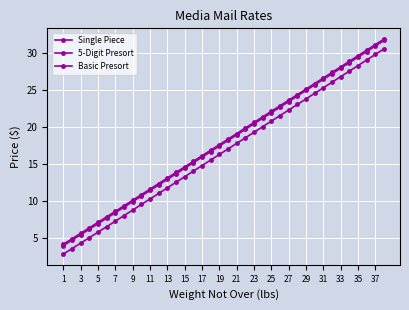

How many series are shown in this chart?

3